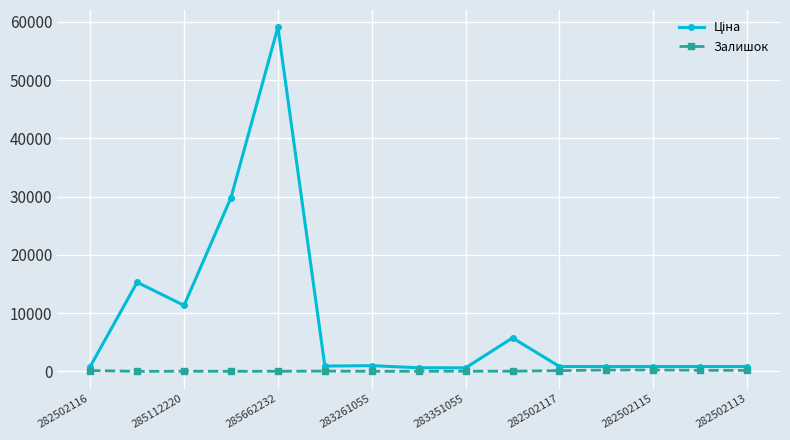

Does the chart have visible grid lines?

Yes